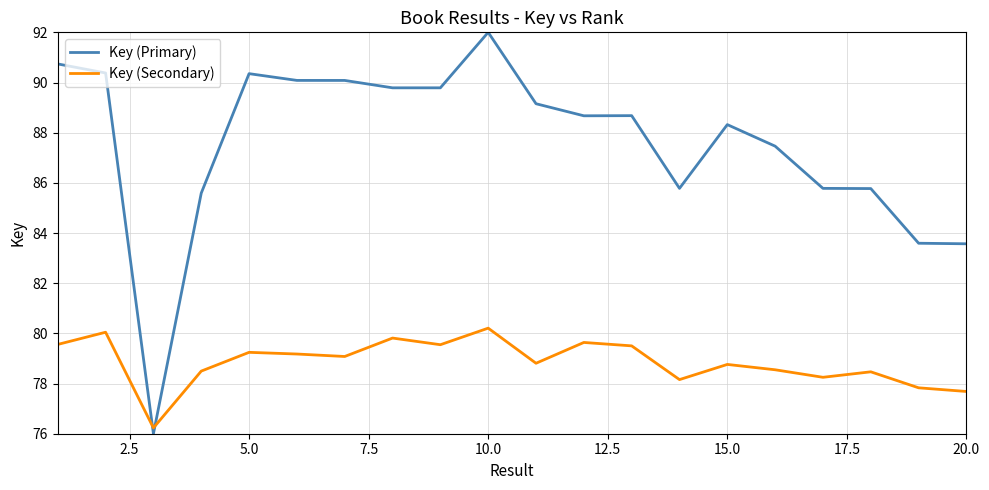

What is the difference between the maximum and minimum values in the Key (Secondary) series?

4.0